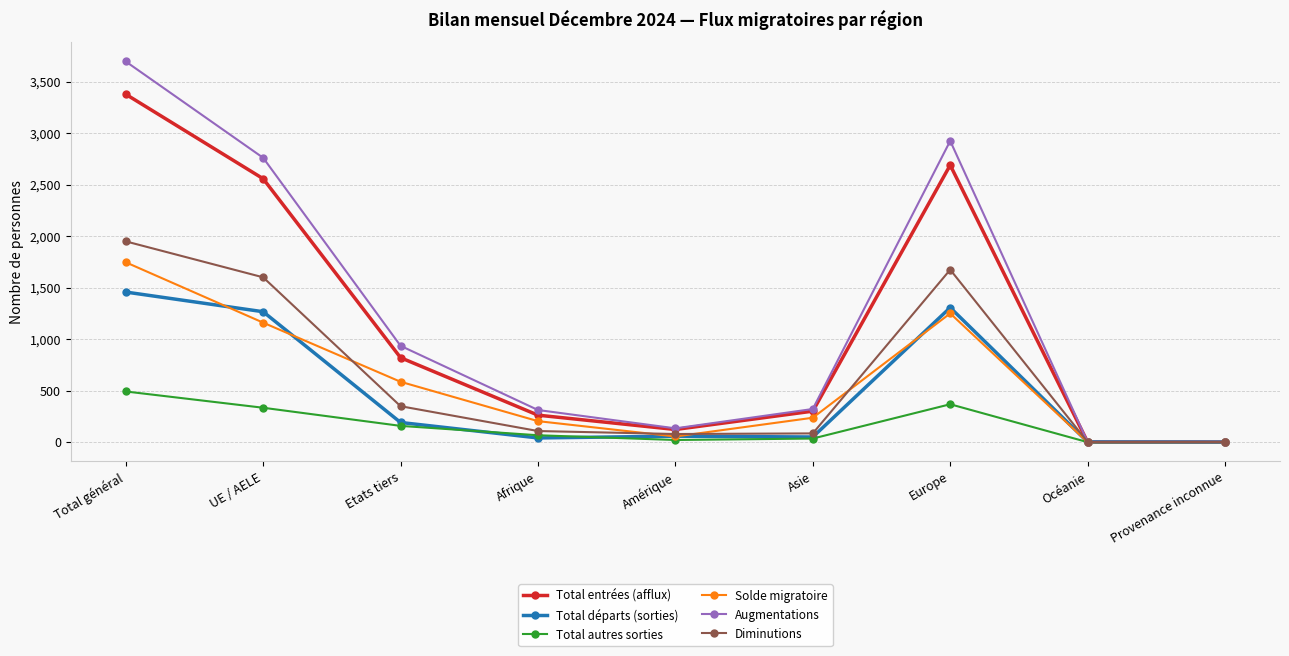

Is it true that Total entrées (afflux) equals 4441 at Total général?

False